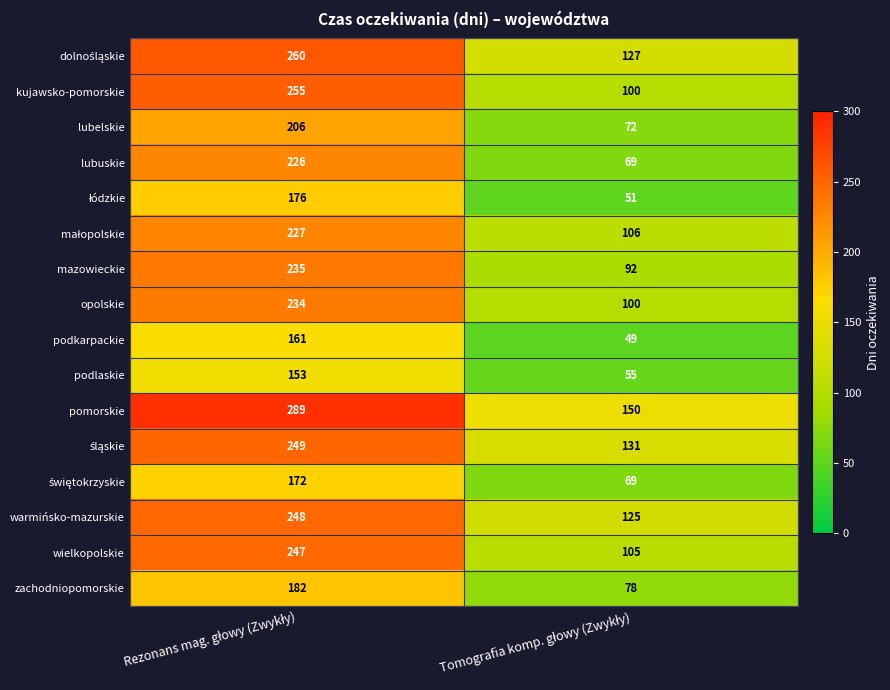

What is the average value of the pomorskie series?

220